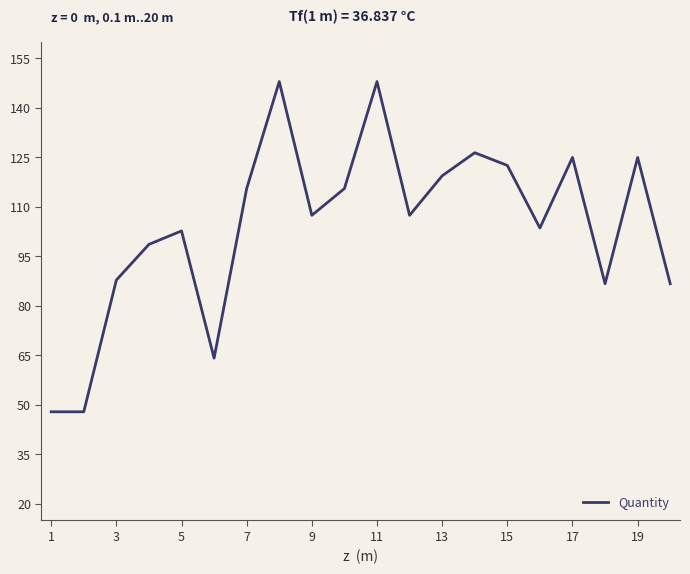

What is the difference between the maximum and minimum values?

100.1